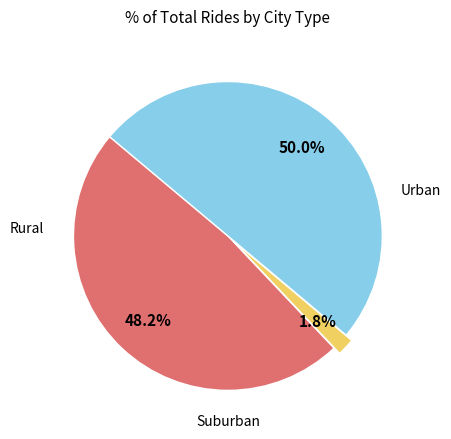

How many slices are in this pie chart?

3